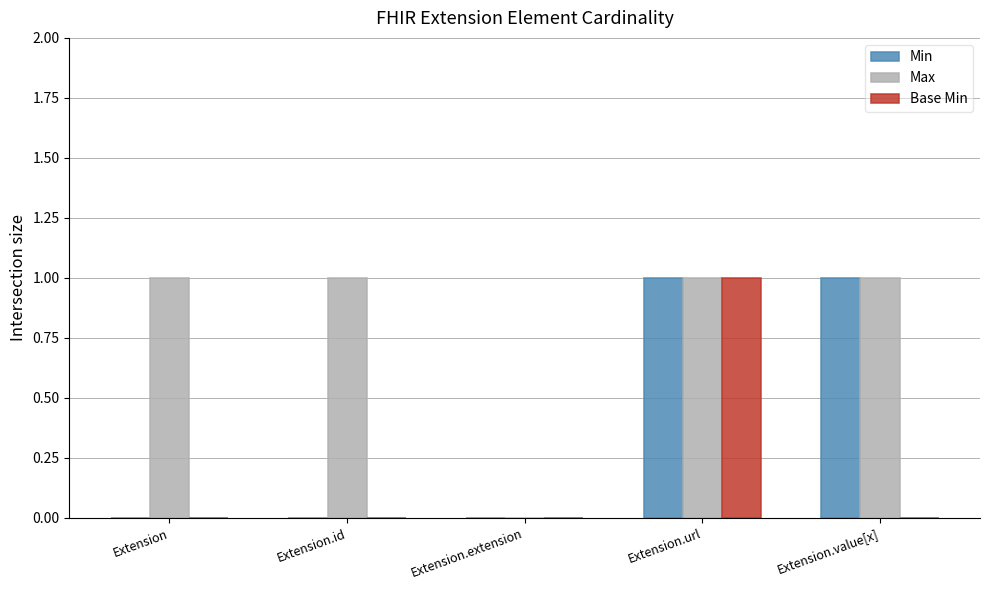

True or false: Min has a value of 0 at Extension.value[x].

False